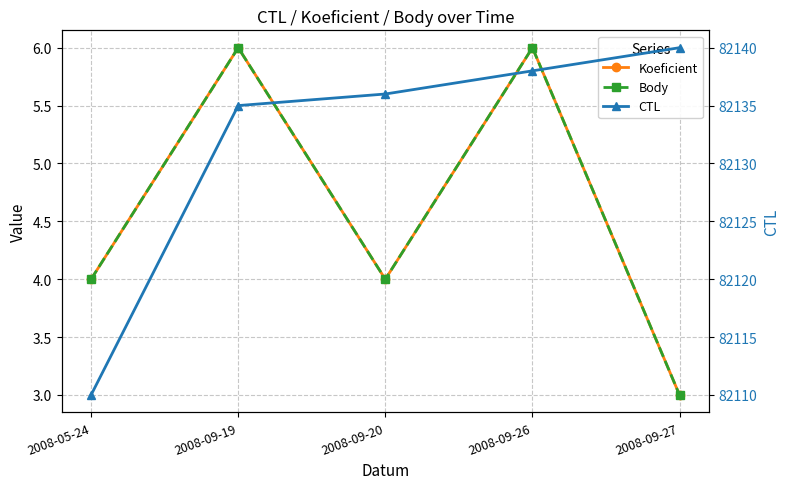

Is it true that Body equals 10 at 2008-09-19?

False